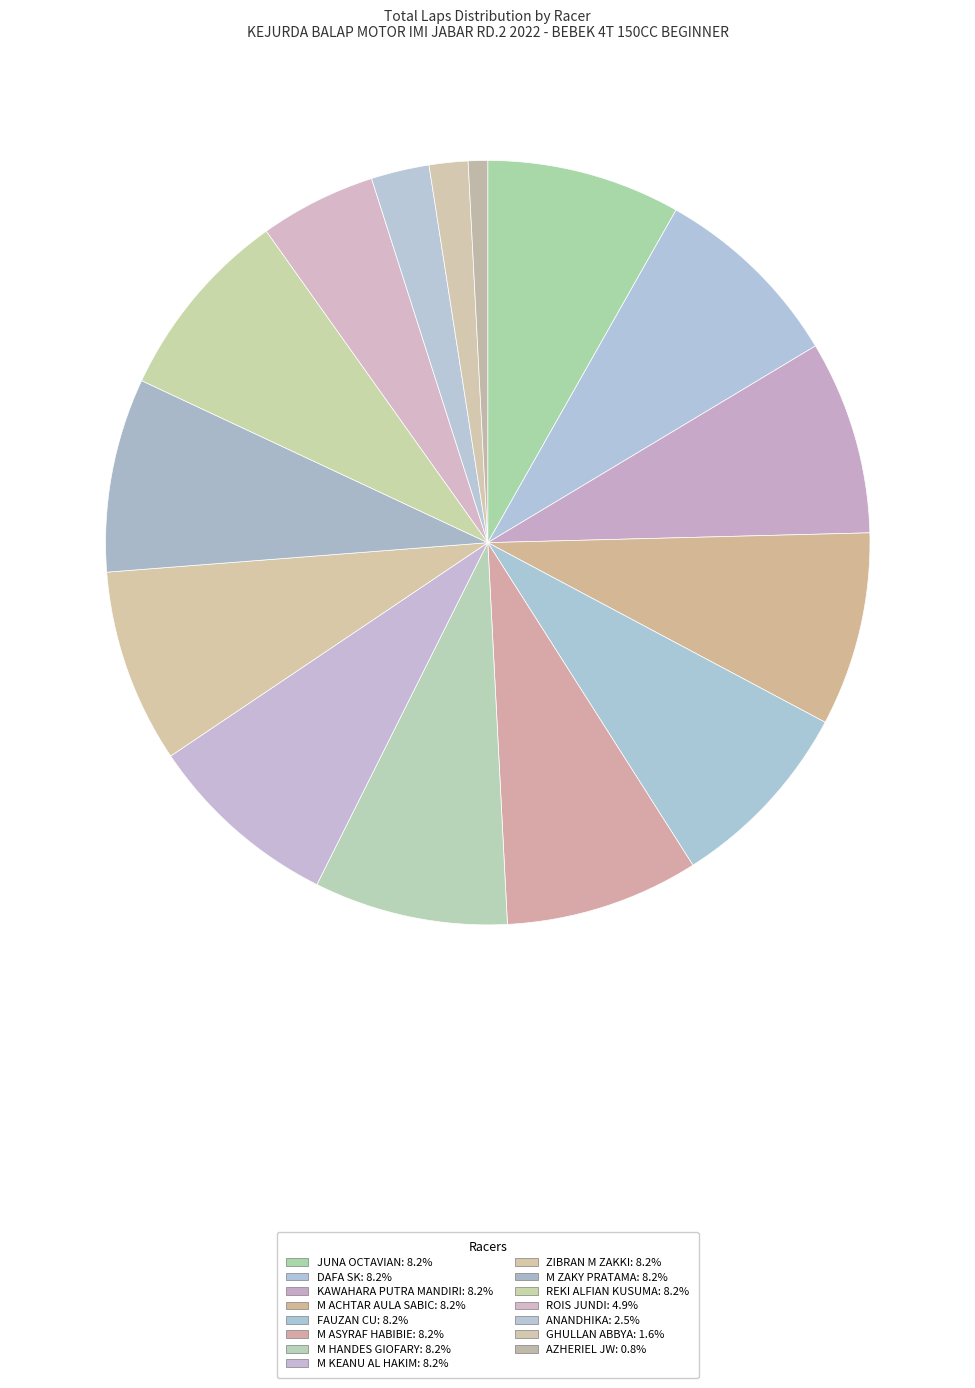

Which slice is the smallest?

AZHERIEL JW